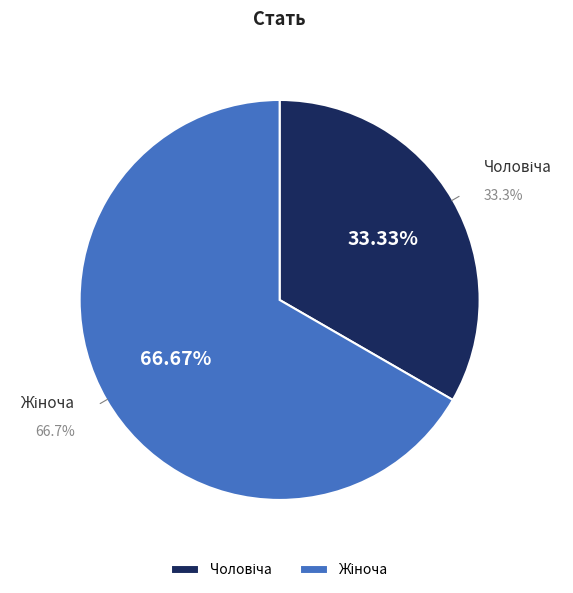

To the nearest percent, what is the difference between the Жіноча and Чоловіча slice percentages?

33%